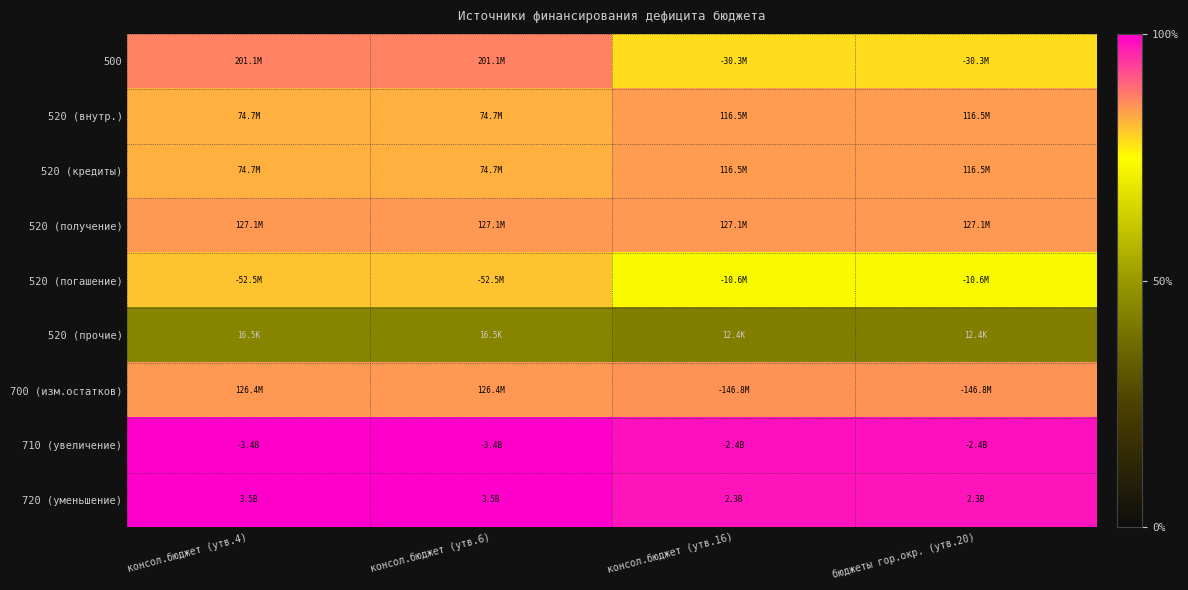

List the series in order of their peak value, highest first.

720 (уменьшение), 710 (увеличение), 500, 700 (изм.остатков), 520 (получение), 520 (внутр.), 520 (кредиты), 520 (погашение), 520 (прочие)